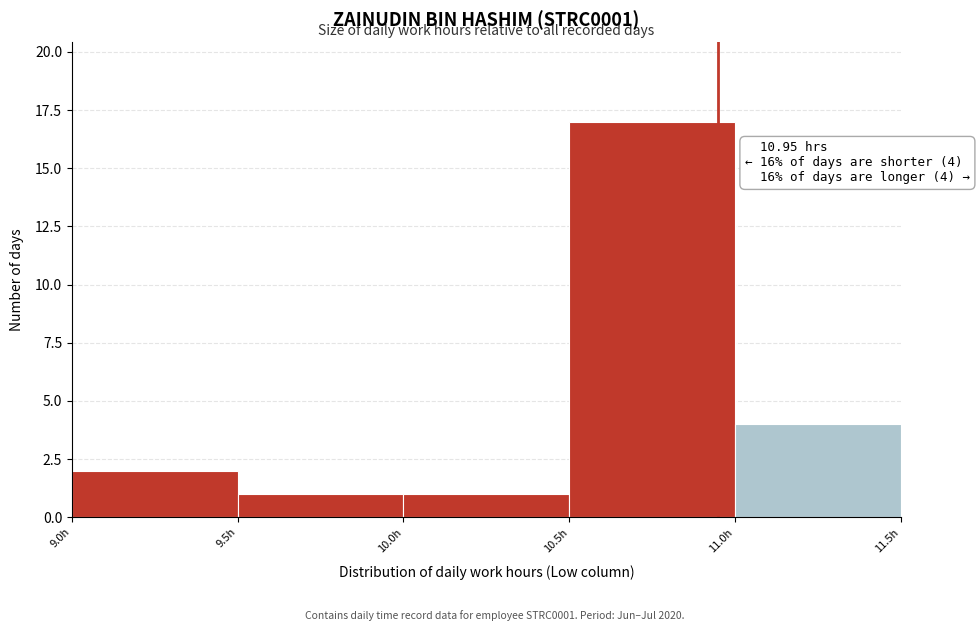

Over which range of the x-axis is the bar tallest?

10.5 to 11.0